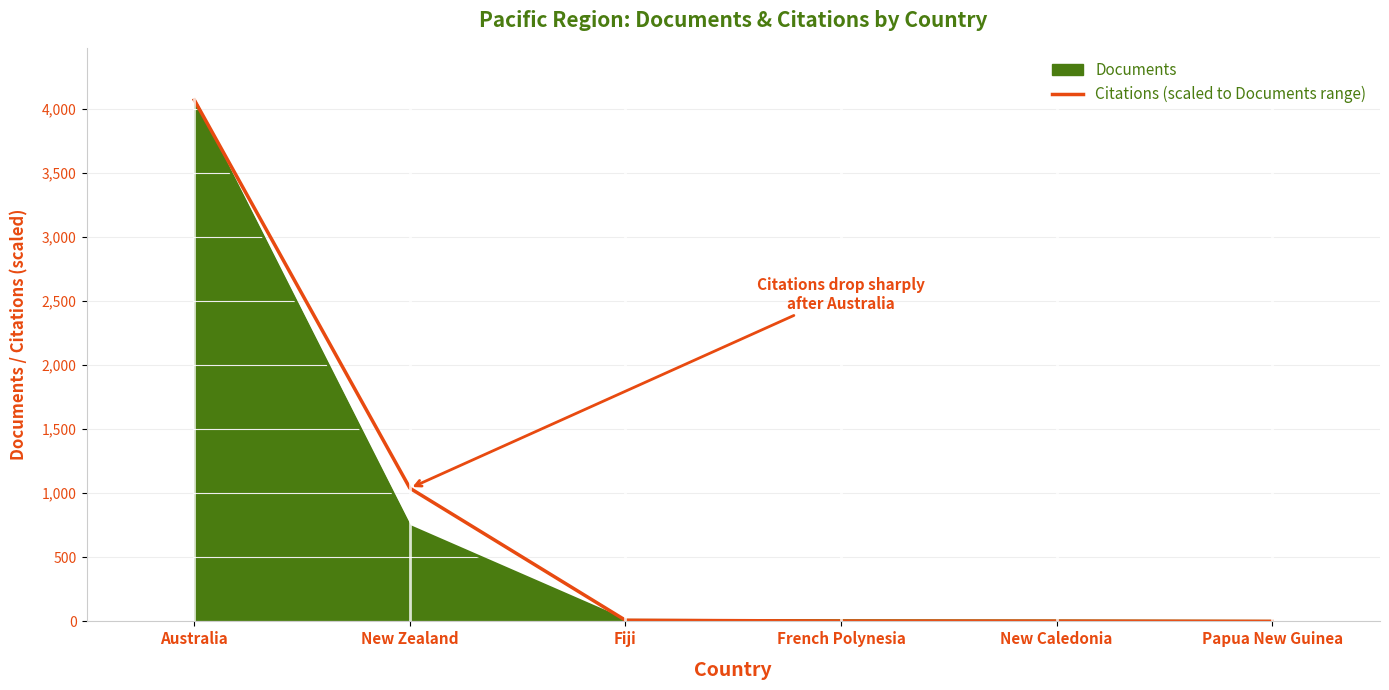

The Citations (scaled to Documents range) series shows 538.5 at New Zealand. True or false?

False